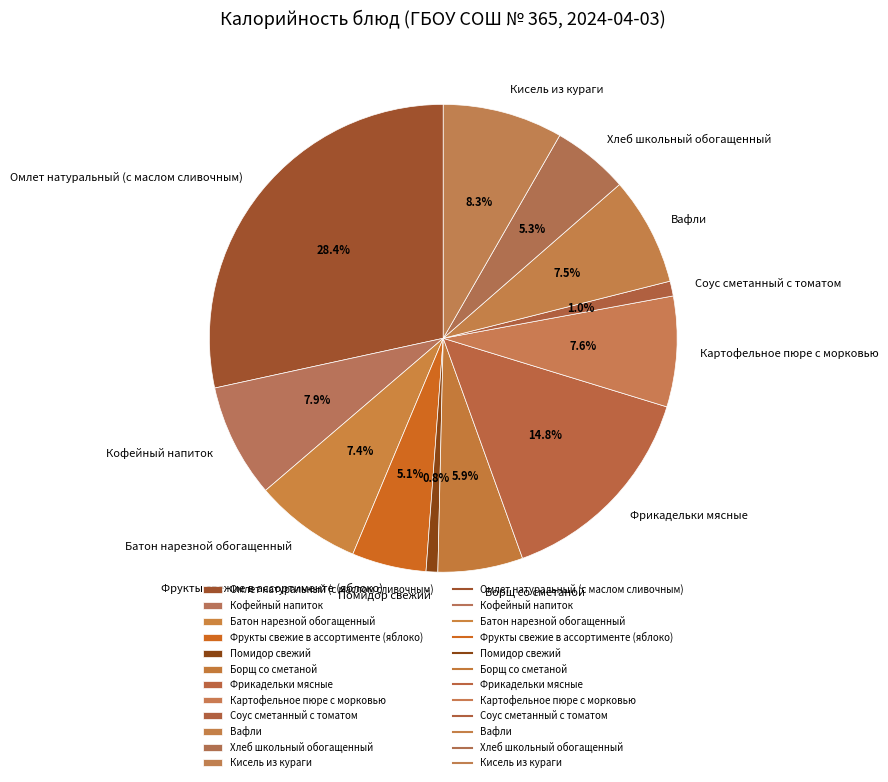

Approximately how many times larger is the value at Борщ со сметаной compared to Хлеб школьный обогащенный?

1.1